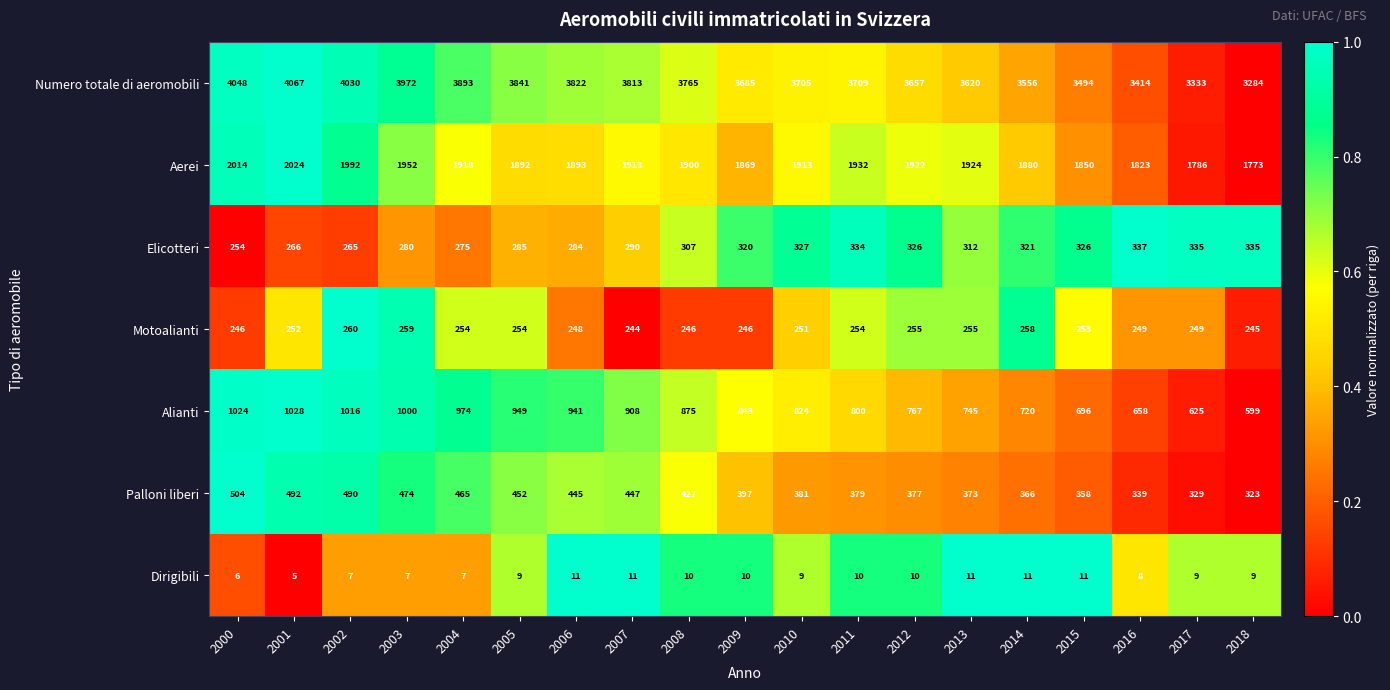

Read the Aerei value at 2010.

1913